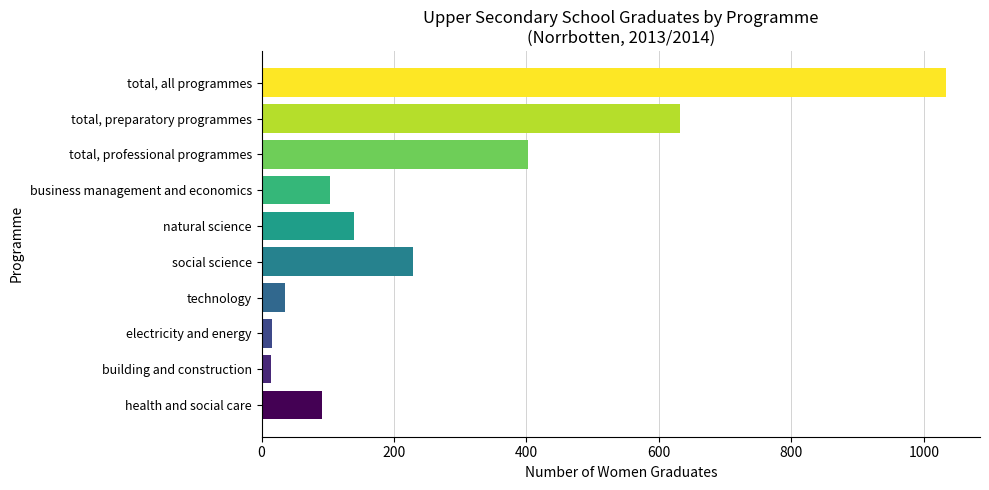

Are the bars grouped side by side (vs. stacked)?

No